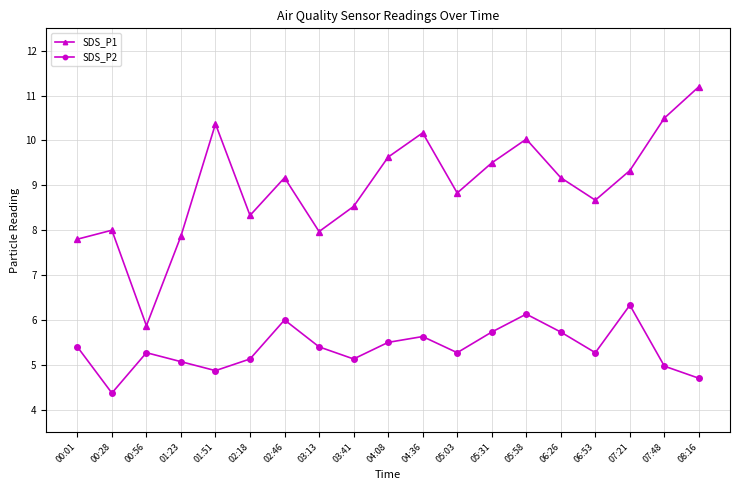

At which label does SDS_P2 first exceed 5?

00:01